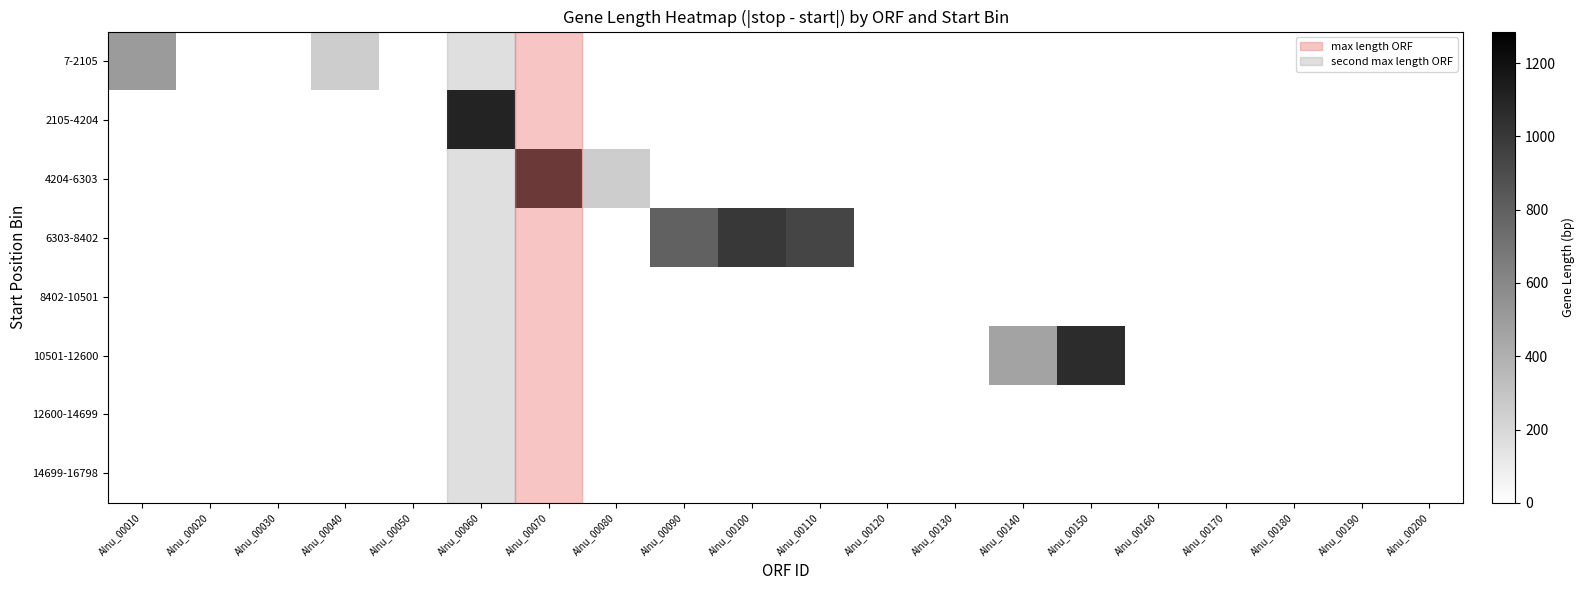

Reading left to right, list all the values displayed in this chart.

7-2105: Alnu_00010=506	Alnu_00020=0	Alnu_00030=0	Alnu_00040=254	Alnu_00050=0	Alnu_00060=0	Alnu_00070=0	Alnu_00080=0	Alnu_00090=0	Alnu_00100=0	Alnu_00110=0	Alnu_00120=0	Alnu_00130=0	Alnu_00140=0	Alnu_00150=0	Alnu_00160=0	Alnu_00170=0	Alnu_00180=0	Alnu_00190=0	Alnu_00200=0
2105-4204: Alnu_00010=0	Alnu_00020=0	Alnu_00030=0	Alnu_00040=0	Alnu_00050=0	Alnu_00060=1265	Alnu_00070=0	Alnu_00080=0	Alnu_00090=0	Alnu_00100=0	Alnu_00110=0	Alnu_00120=0	Alnu_00130=0	Alnu_00140=0	Alnu_00150=0	Alnu_00160=0	Alnu_00170=0	Alnu_00180=0	Alnu_00190=0	Alnu_00200=0
4204-6303: Alnu_00010=0	Alnu_00020=0	Alnu_00030=0	Alnu_00040=0	Alnu_00050=0	Alnu_00060=0	Alnu_00070=1286	Alnu_00080=254	Alnu_00090=0	Alnu_00100=0	Alnu_00110=0	Alnu_00120=0	Alnu_00130=0	Alnu_00140=0	Alnu_00150=0	Alnu_00160=0	Alnu_00170=0	Alnu_00180=0	Alnu_00190=0	Alnu_00200=0
6303-8402: Alnu_00010=0	Alnu_00020=0	Alnu_00030=0	Alnu_00040=0	Alnu_00050=0	Alnu_00060=0	Alnu_00070=0	Alnu_00080=0	Alnu_00090=791	Alnu_00100=995	Alnu_00110=935	Alnu_00120=0	Alnu_00130=0	Alnu_00140=0	Alnu_00150=0	Alnu_00160=0	Alnu_00170=0	Alnu_00180=0	Alnu_00190=0	Alnu_00200=0
8402-10501: Alnu_00010=0	Alnu_00020=0	Alnu_00030=0	Alnu_00040=0	Alnu_00050=0	Alnu_00060=0	Alnu_00070=0	Alnu_00080=0	Alnu_00090=0	Alnu_00100=0	Alnu_00110=0	Alnu_00120=0	Alnu_00130=0	Alnu_00140=0	Alnu_00150=0	Alnu_00160=0	Alnu_00170=0	Alnu_00180=0	Alnu_00190=0	Alnu_00200=0
10501-12600: Alnu_00010=0	Alnu_00020=0	Alnu_00030=0	Alnu_00040=0	Alnu_00050=0	Alnu_00060=0	Alnu_00070=0	Alnu_00080=0	Alnu_00090=0	Alnu_00100=0	Alnu_00110=0	Alnu_00120=0	Alnu_00130=0	Alnu_00140=467	Alnu_00150=1064	Alnu_00160=0	Alnu_00170=0	Alnu_00180=0	Alnu_00190=0	Alnu_00200=0
12600-14699: Alnu_00010=0	Alnu_00020=0	Alnu_00030=0	Alnu_00040=0	Alnu_00050=0	Alnu_00060=0	Alnu_00070=0	Alnu_00080=0	Alnu_00090=0	Alnu_00100=0	Alnu_00110=0	Alnu_00120=0	Alnu_00130=0	Alnu_00140=0	Alnu_00150=0	Alnu_00160=0	Alnu_00170=0	Alnu_00180=0	Alnu_00190=0	Alnu_00200=0
14699-16798: Alnu_00010=0	Alnu_00020=0	Alnu_00030=0	Alnu_00040=0	Alnu_00050=0	Alnu_00060=0	Alnu_00070=0	Alnu_00080=0	Alnu_00090=0	Alnu_00100=0	Alnu_00110=0	Alnu_00120=0	Alnu_00130=0	Alnu_00140=0	Alnu_00150=0	Alnu_00160=0	Alnu_00170=0	Alnu_00180=0	Alnu_00190=0	Alnu_00200=0